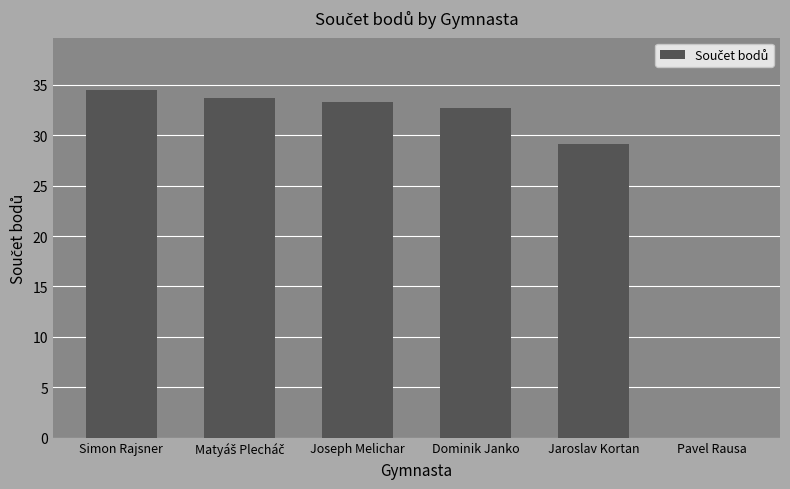

The chart shows a value of 49.3 at Jaroslav Kortan. True or false?

False